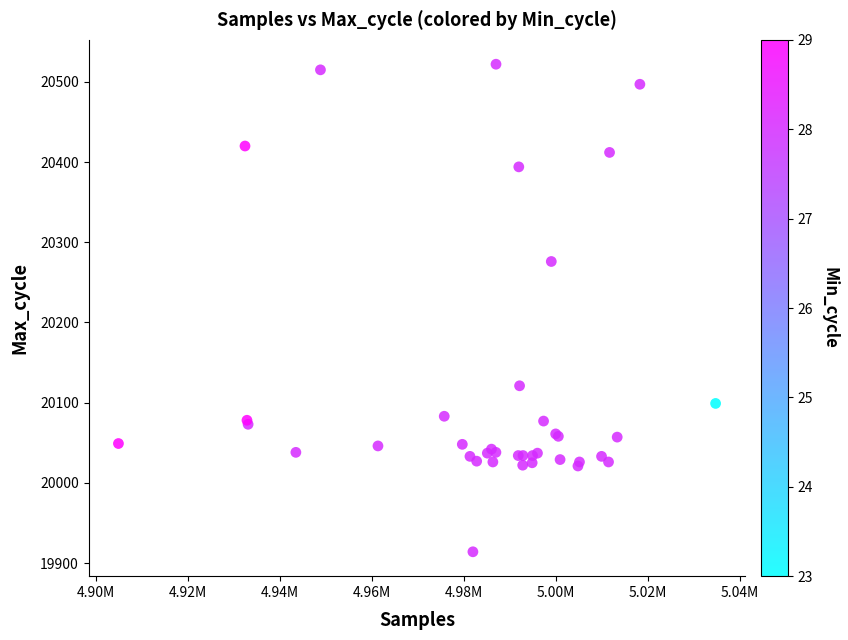

What Y value in the scatter plot is closest to 20218?

20276